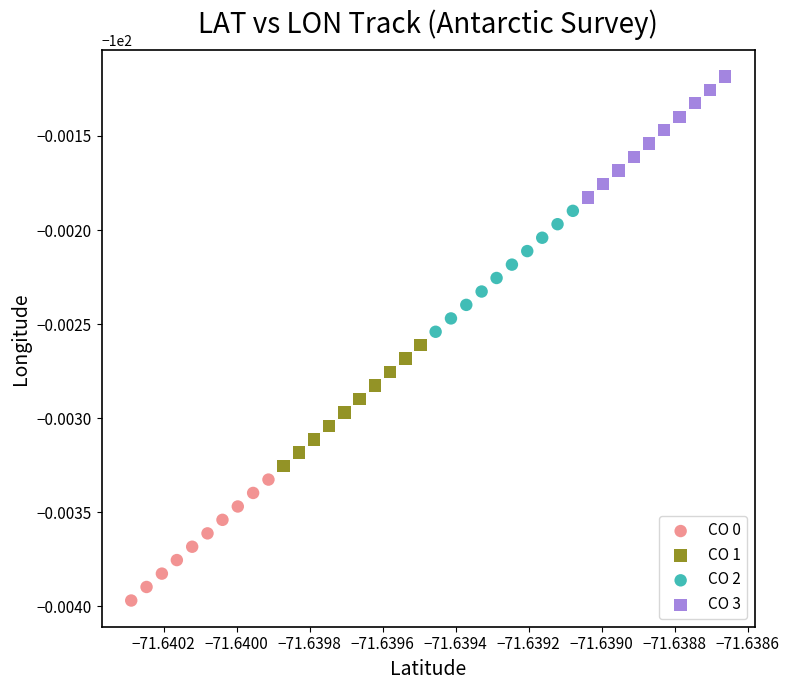

What are all the series names shown in the legend?

CO 0, CO 1, CO 2, CO 3